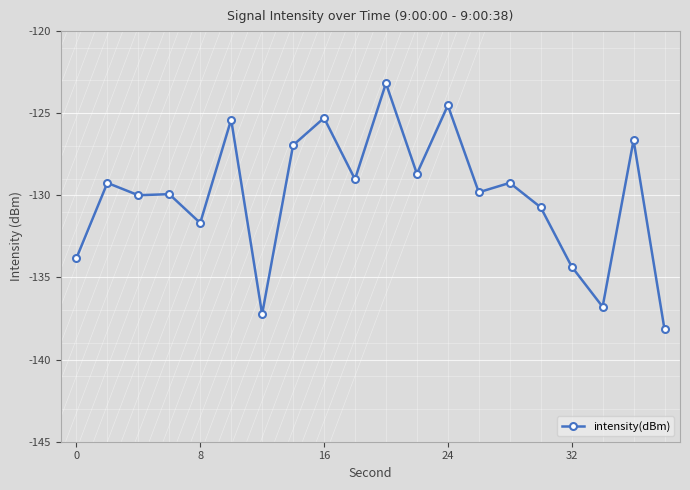

True or false: intensity(dBm) has a value of -125.3 at 16.

True